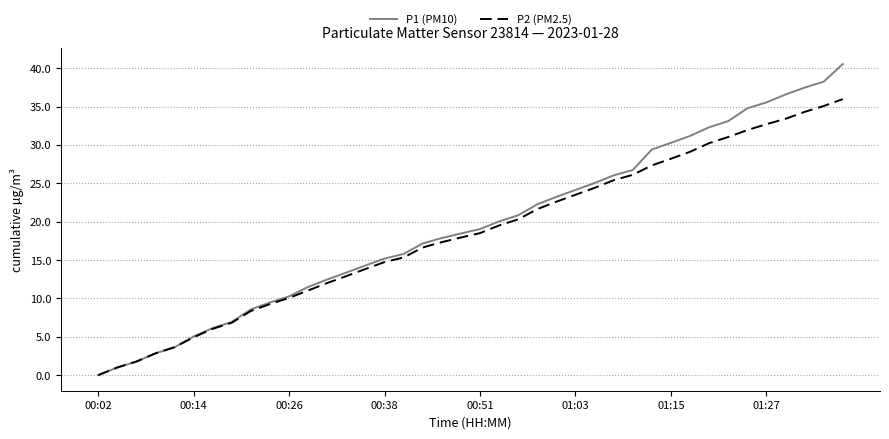

What is the greatest value displayed?

40.6